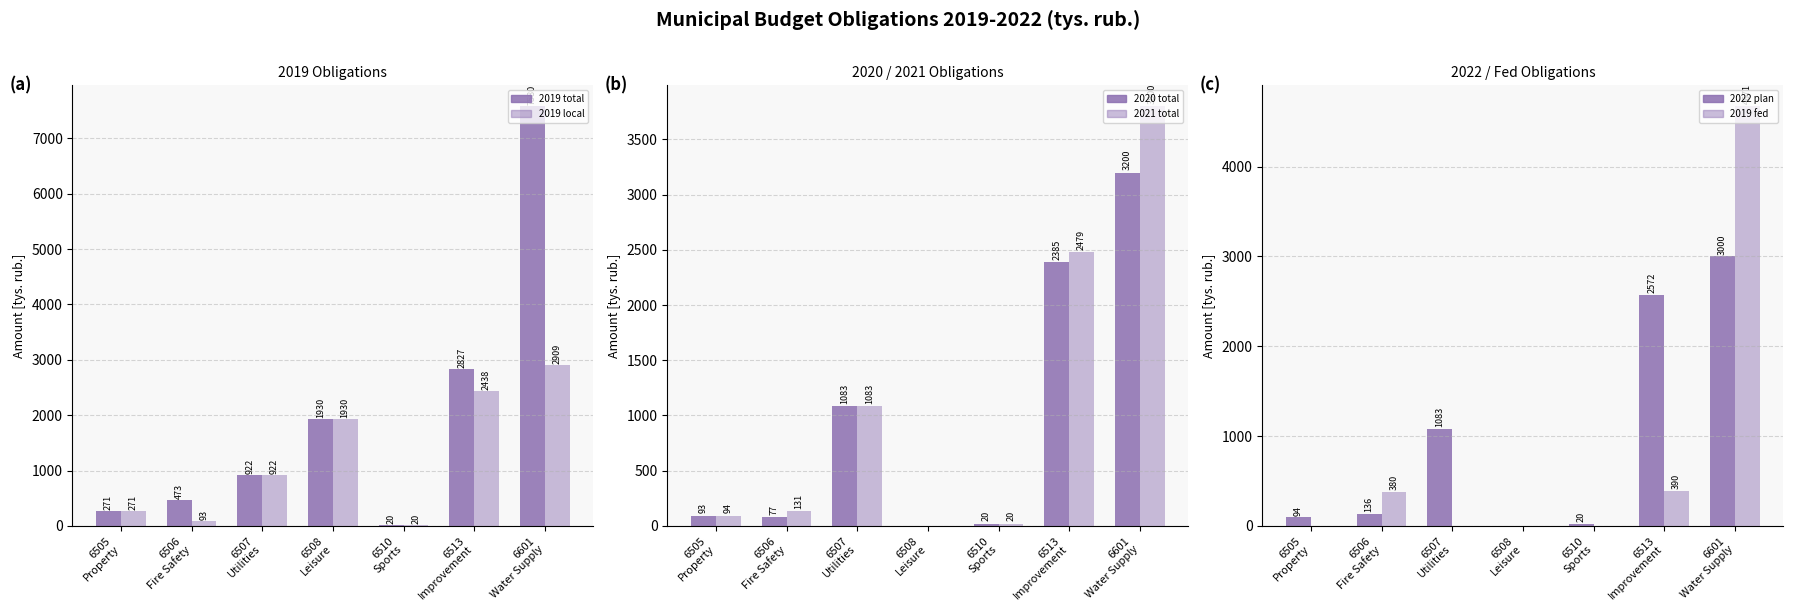

How many values in the 2019 total (col_41) series are below 922?

3